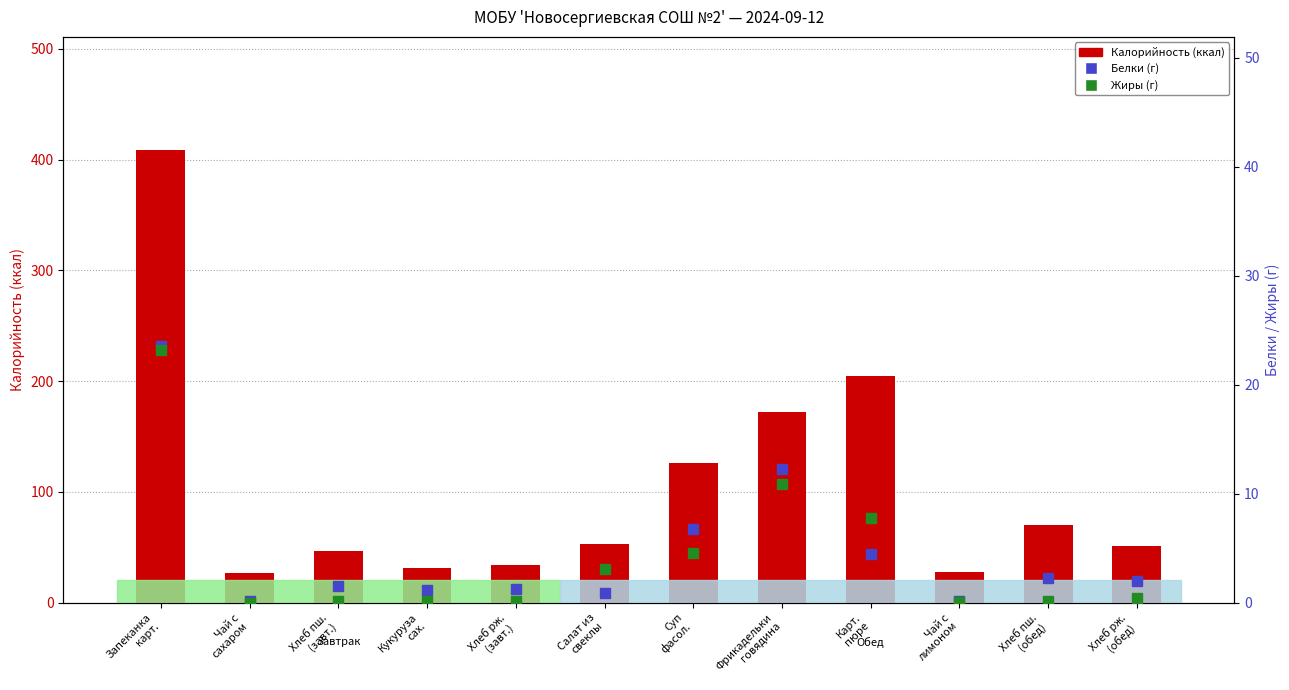

Where is Белки nearest to the value 11?

Фрикадельки
говядина